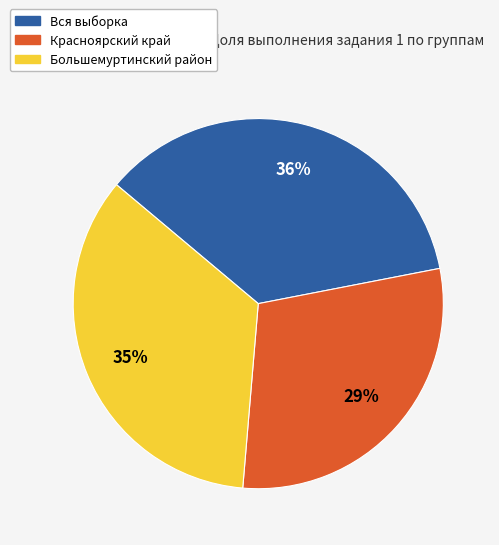

Is there any slice that represents more than half of the pie?

No